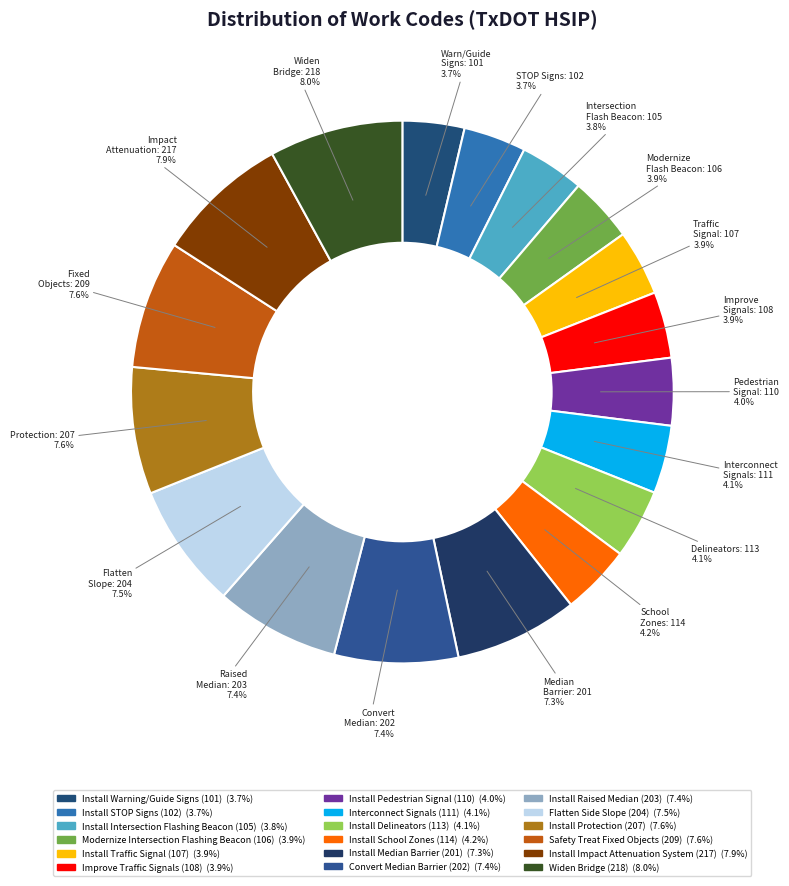

Which has a higher value, Install School Zones (114) or Install Median Barrier (201)?

Install Median Barrier (201)